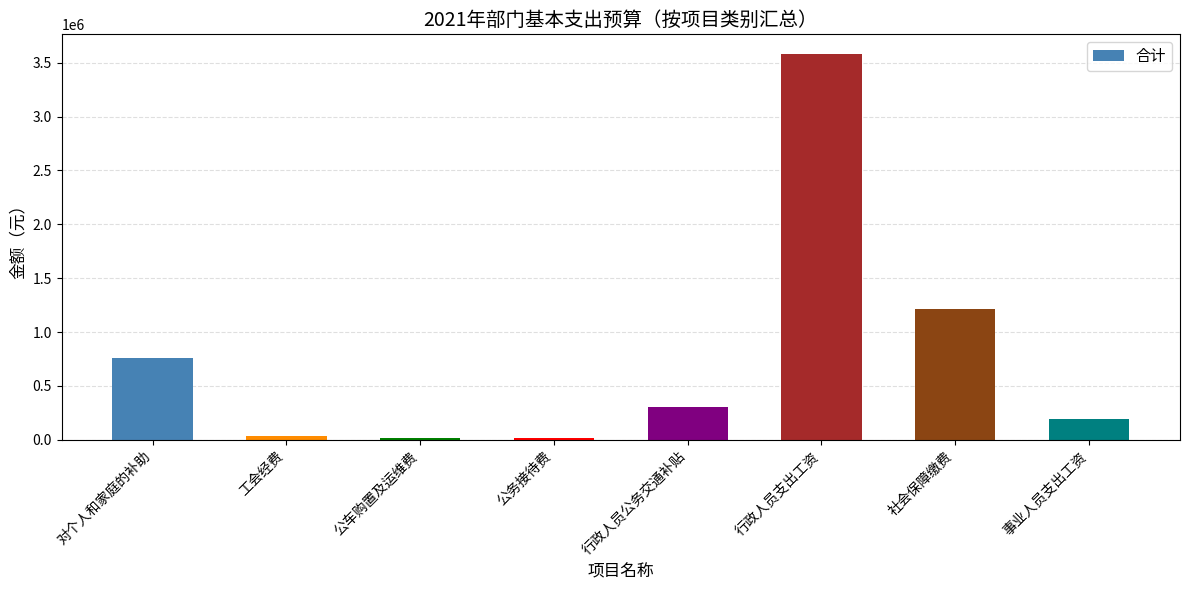

What is the greatest value displayed?

3585170